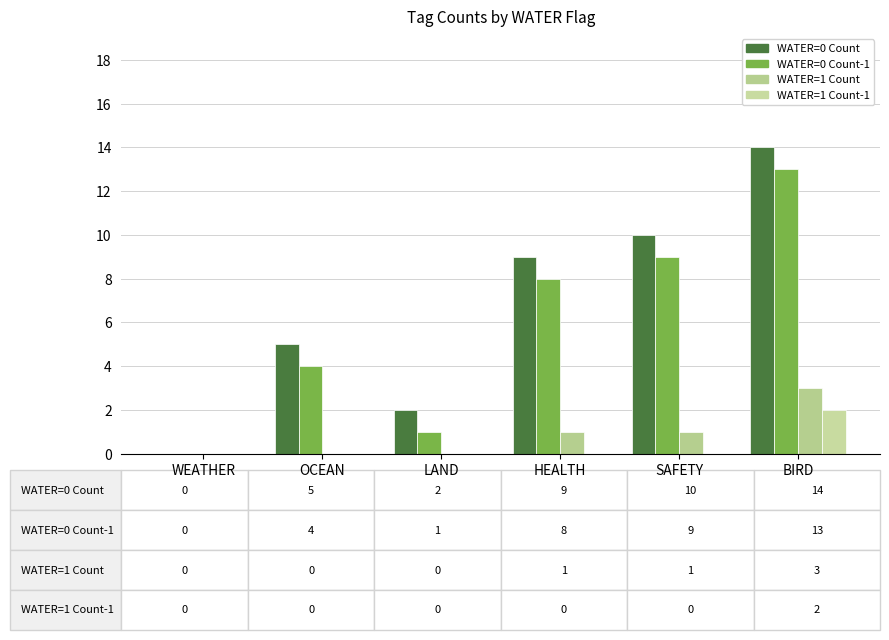

List the series in order of their peak value, lowest first.

WATER=1 Count-1, WATER=1 Count, WATER=0 Count-1, WATER=0 Count